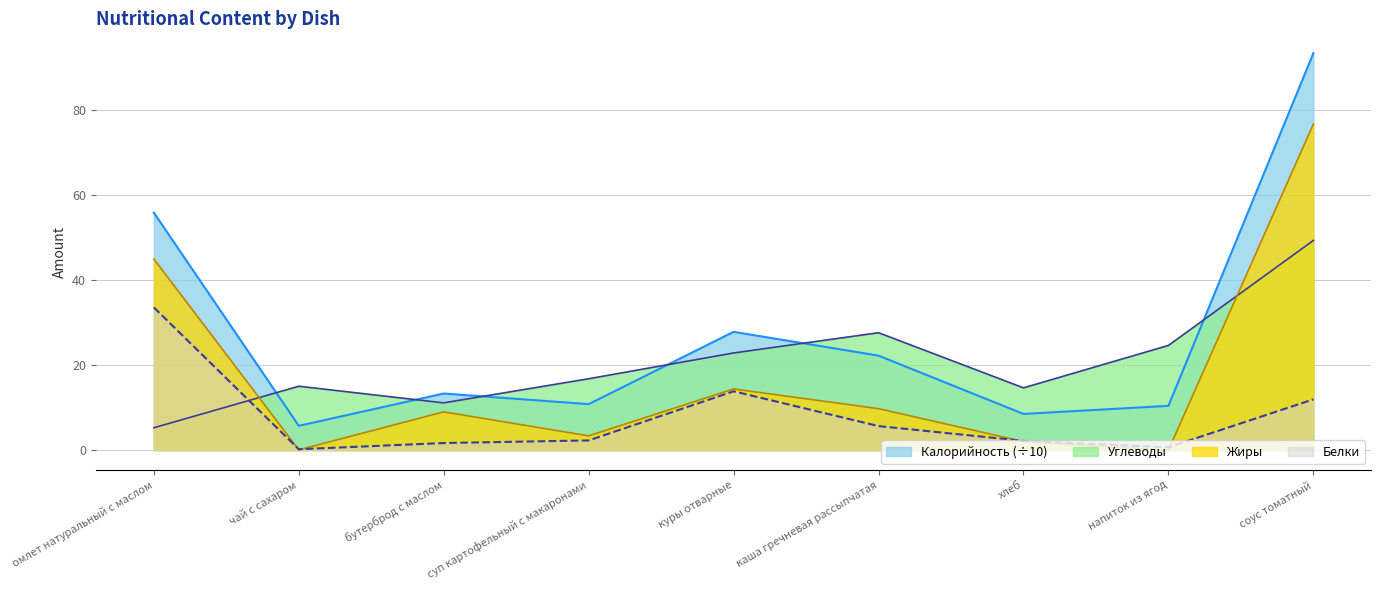

Reading left to right, what are all the values shown in this chart?

Калорийность: омлет натуральный с маслом=55.8	чай с сахаром=5.7	бутерброд с маслом=13.3	суп картофельный с макаронами=10.8	куры отварные=27.8	каша гречневая рассыпчатая=22.2	хлеб=8.5	напиток из ягод=10.4	соус томатный=93.3
Белки: омлет натуральный с маслом=33.5	чай с сахаром=0.2	бутерброд с маслом=1.7	суп картофельный с макаронами=2.3	куры отварные=13.8	каша гречневая рассыпчатая=5.6	хлеб=2.2	напиток из ягод=0.7	соус томатный=11.9
Жиры: омлет натуральный с маслом=44.9	чай с сахаром=0.1	бутерброд с маслом=9.0	суп картофельный с макаронами=3.4	куры отварные=14.4	каша гречневая рассыпчатая=9.7	хлеб=2.0	напиток из ягод=0.0	соус томатный=76.6
Углеводы: омлет натуральный с маслом=5.2	чай с сахаром=15.0	бутерброд с маслом=11.1	суп картофельный с макаронами=16.8	куры отварные=22.8	каша гречневая рассыпчатая=27.6	хлеб=14.6	напиток из ягод=24.6	соус томатный=49.3